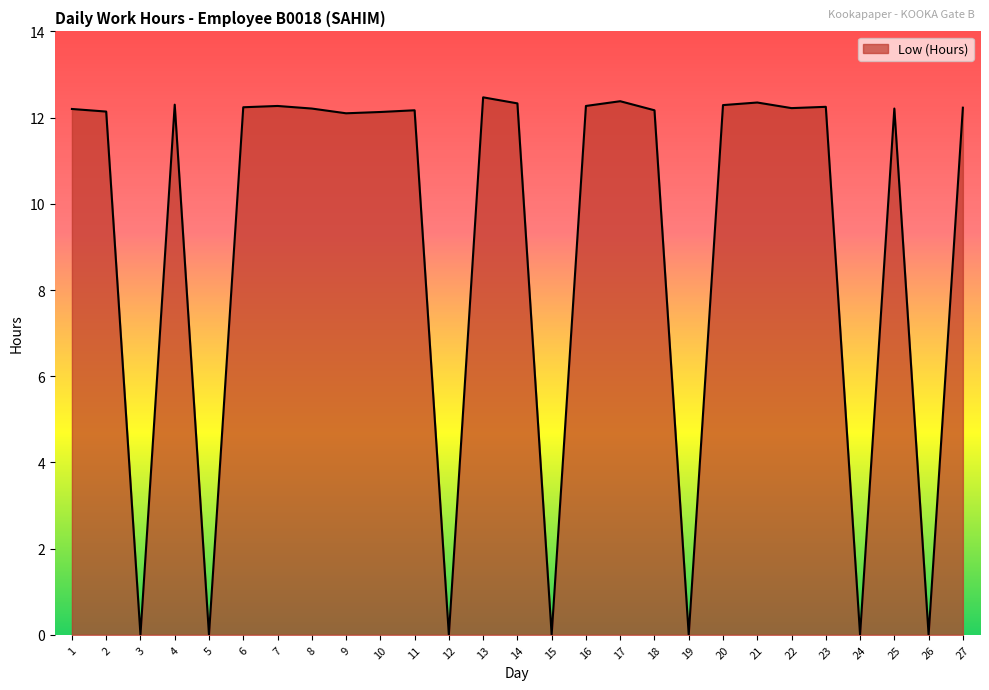

Approximately how many times larger is the value at 16 compared to 8?

1.0